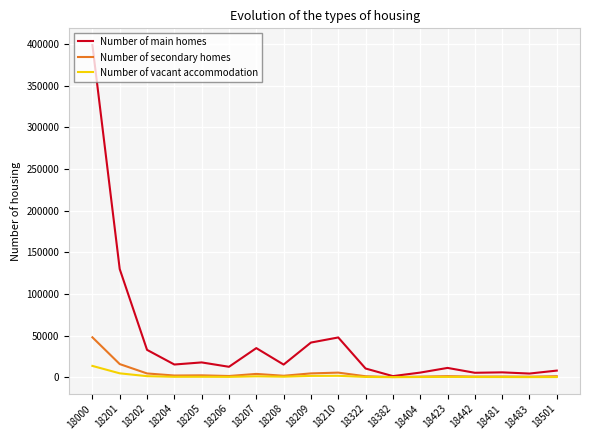

What is the highest value of the Number of vacant accommodation series?

13536